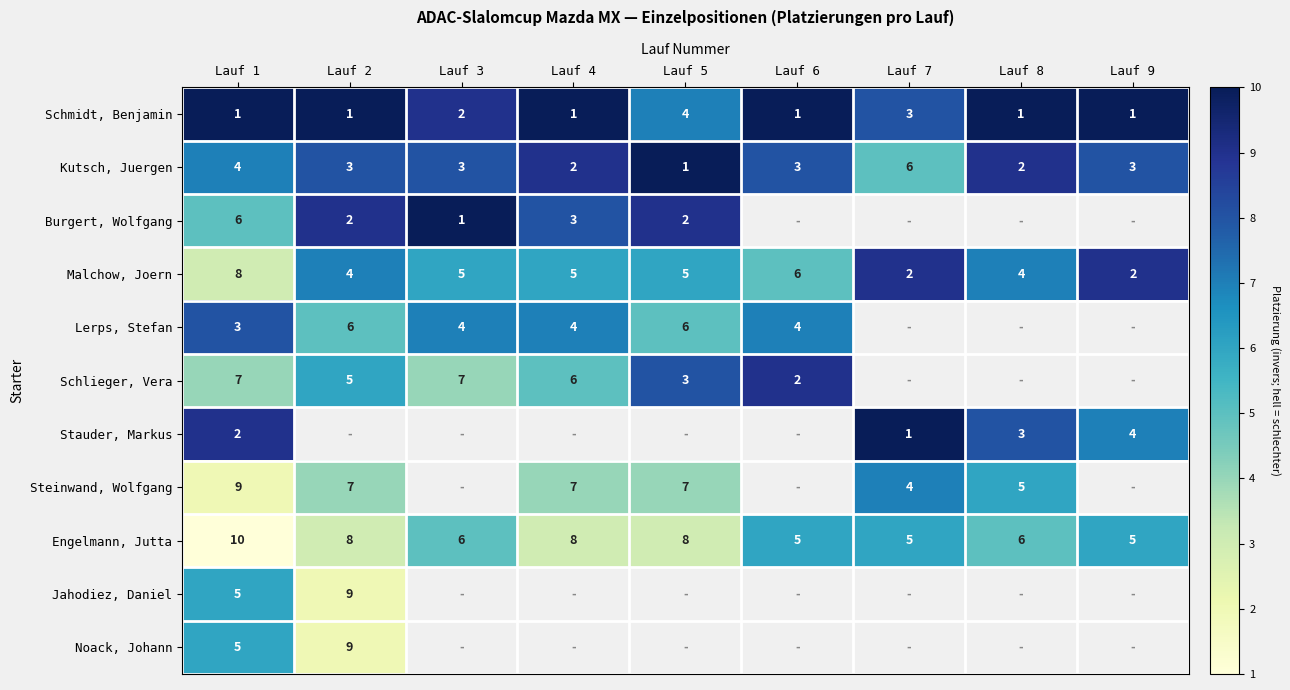

True or false: Noack, Johann has a value of 2.8 at Lauf 1.

False